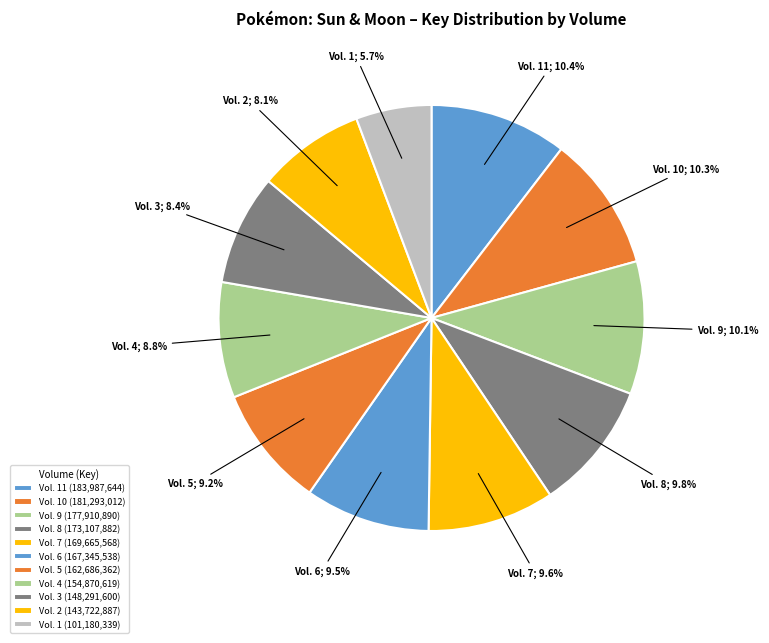

Which slice is the smallest?

Vol. 1